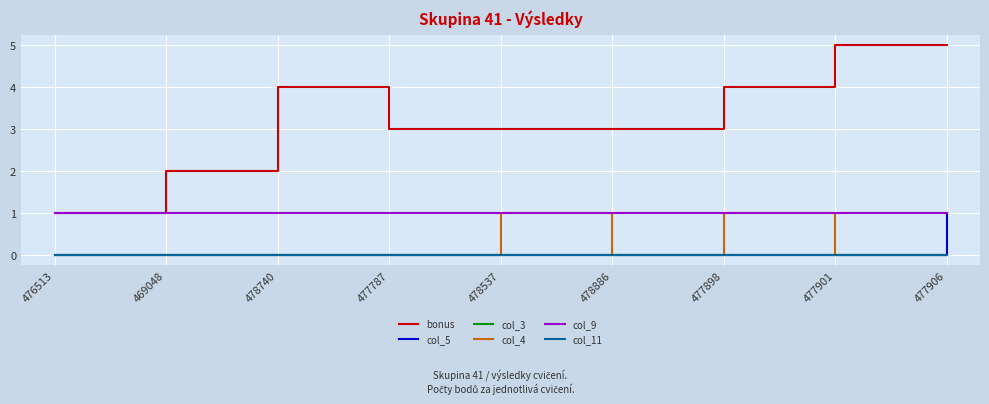

Is it true that col_5 equals 0 at 477787?

False